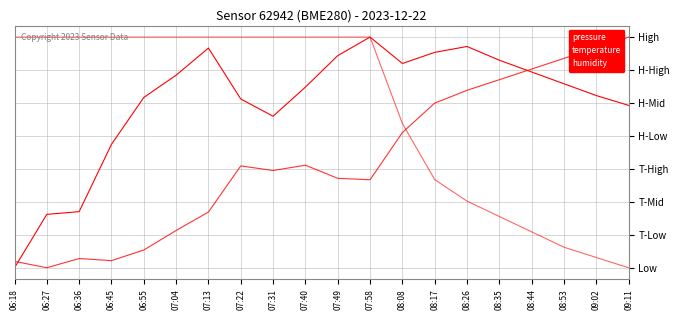

True or false: temperature and humidity intersect in this chart.

True